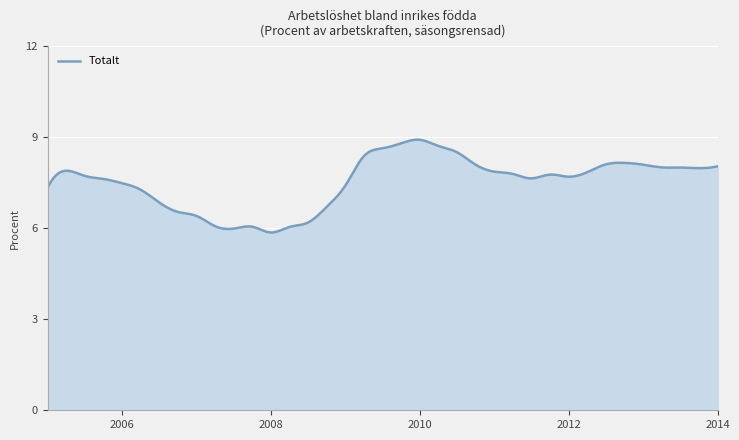

What is the maximum value shown in the chart?

8.9